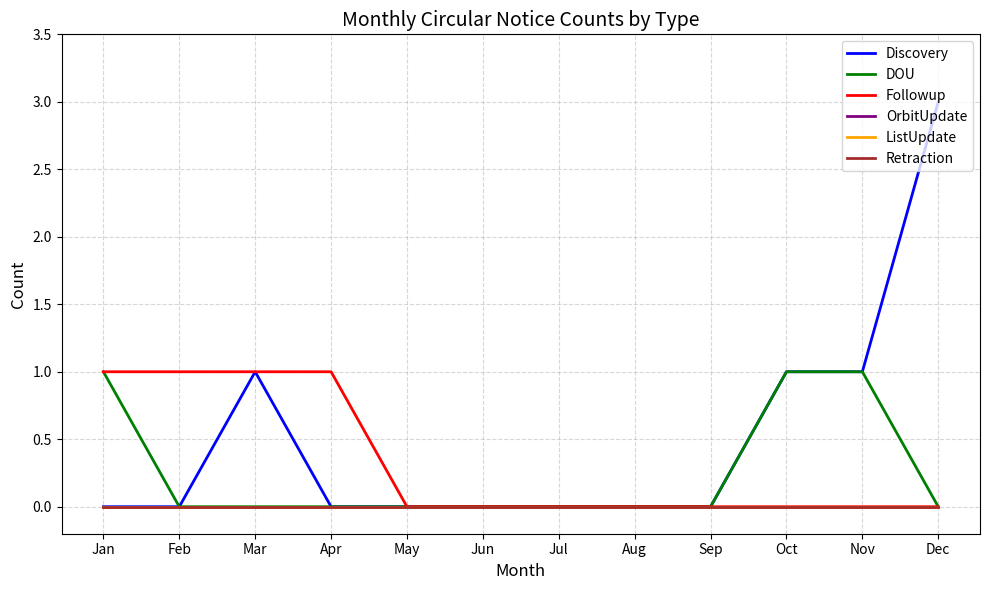

What is the spread (max minus min) of values at Apr?

1